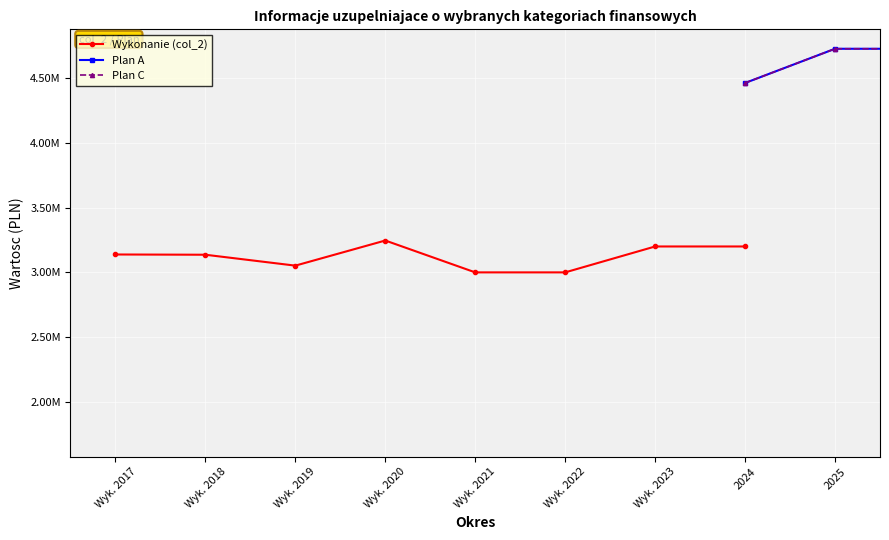

What is the value of the Wykonanie (col_2) point at the 7th from the left?

3200000.0